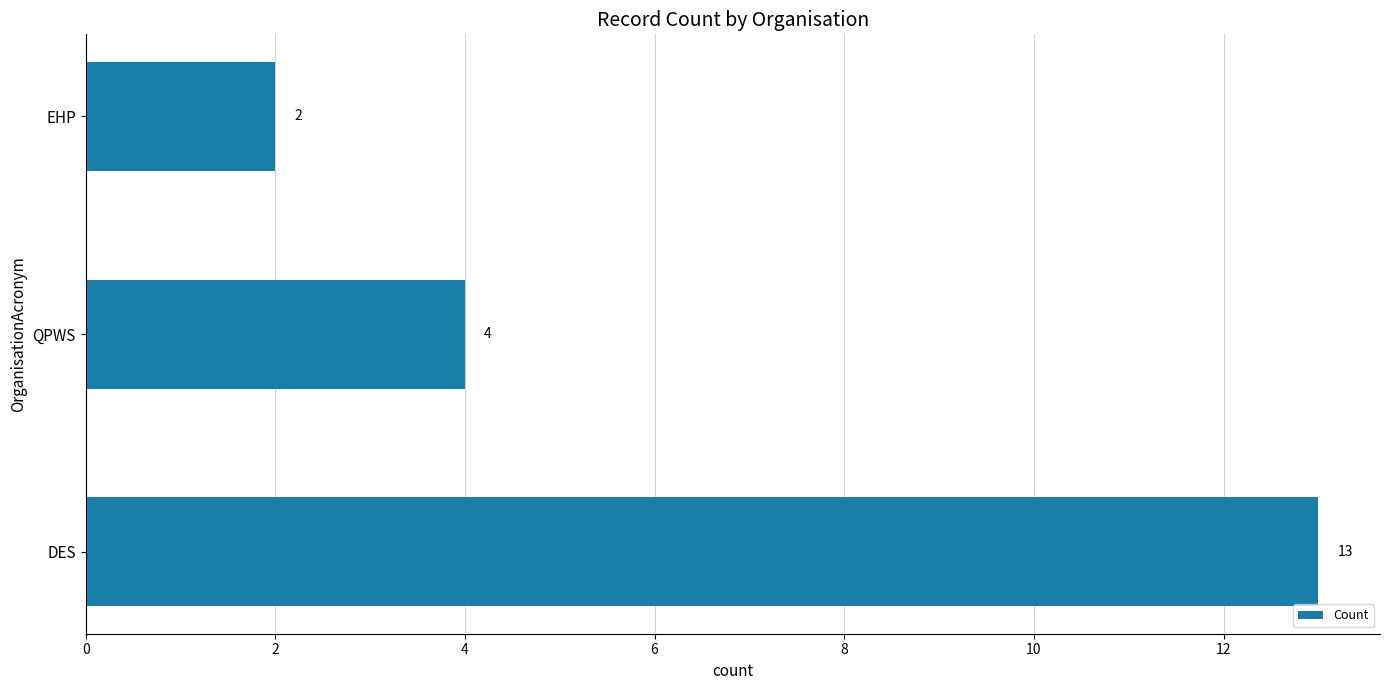

Which has a higher value, EHP or DES?

DES